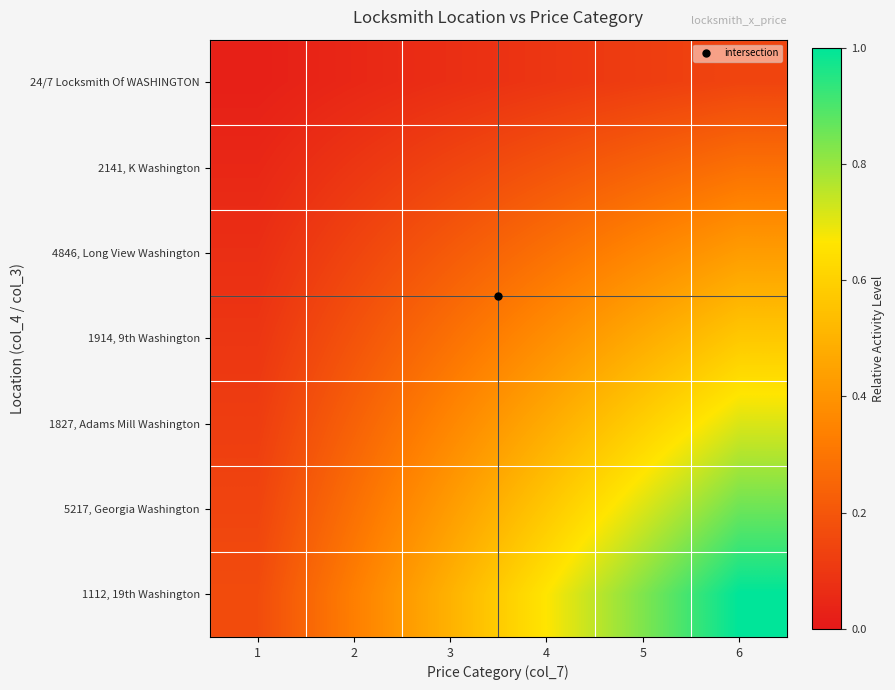

List the series in order of their overall mean, highest first.

1112, 19th Washington, 5217, Georgia Washington, 1827, Adams Mill Washington, 1914, 9th Washington, 4846, Long View Washington, 2141, K Washington, 24/7 Locksmith Of WASHINGTON